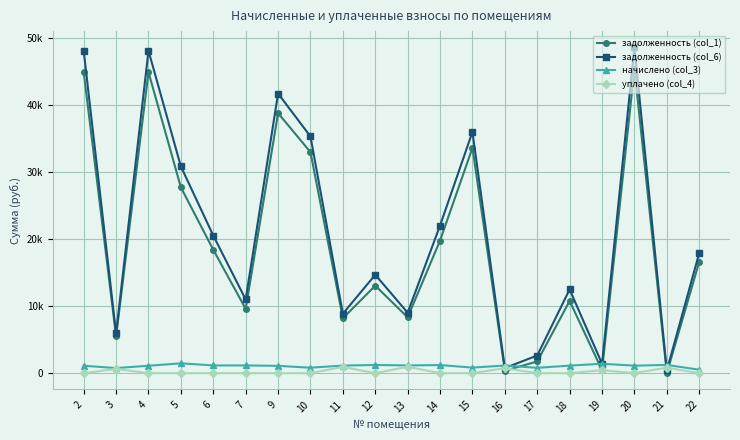

What are all the series names shown in the legend?

задолженность (col_1), задолженность (col_6), начислено (col_3), уплачено (col_4)